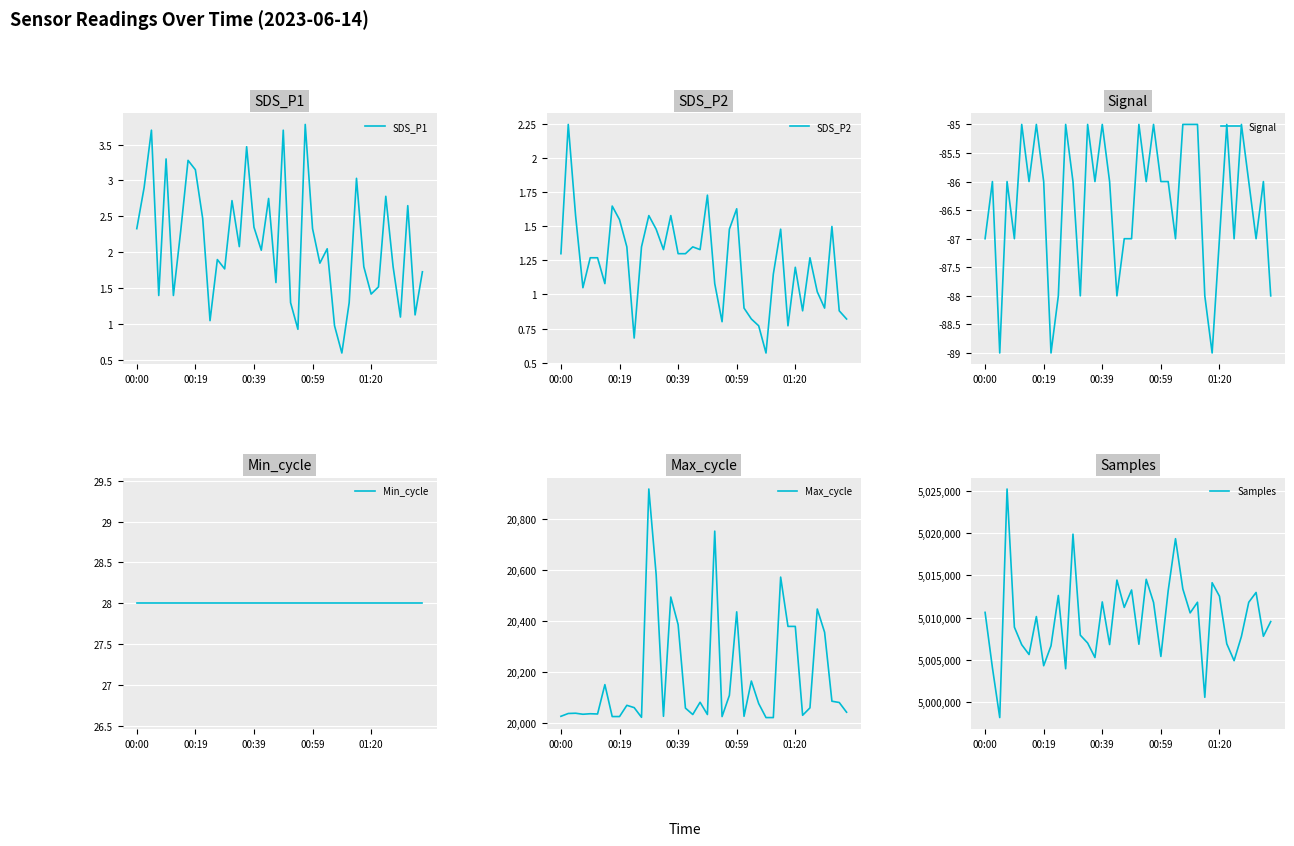

Reading left to right, extract all data points from this chart.

SDS_P1: 2.3	2.9	3.7	1.4	3.3	1.4	2.3	3.3	3.1	2.5	1.1	1.9	1.8	2.7	2.1	3.5	2.4	2.0	2.8	1.6	3.7	1.3	0.9	3.8	2.3	1.9	2.0	1.0	0.6	1.3	3.0	1.8	1.4	1.5	2.8	1.8	1.1	2.6	1.1	1.7
SDS_P2: 1.3	2.2	1.6	1.1	1.3	1.3	1.1	1.6	1.6	1.4	0.7	1.4	1.6	1.5	1.3	1.6	1.3	1.3	1.4	1.3	1.7	1.1	0.8	1.5	1.6	0.9	0.8	0.8	0.6	1.1	1.5	0.8	1.2	0.9	1.3	1.0	0.9	1.5	0.9	0.8
Signal: -87.0	-86.0	-89.0	-86.0	-87.0	-85.0	-86.0	-85.0	-86.0	-89.0	-88.0	-85.0	-86.0	-88.0	-85.0	-86.0	-85.0	-86.0	-88.0	-87.0	-87.0	-85.0	-86.0	-85.0	-86.0	-86.0	-87.0	-85.0	-85.0	-85.0	-88.0	-89.0	-87.0	-85.0	-87.0	-85.0	-86.0	-87.0	-86.0	-88.0
Min_cycle: 28.0	28.0	28.0	28.0	28.0	28.0	28.0	28.0	28.0	28.0	28.0	28.0	28.0	28.0	28.0	28.0	28.0	28.0	28.0	28.0	28.0	28.0	28.0	28.0	28.0	28.0	28.0	28.0	28.0	28.0	28.0	28.0	28.0	28.0	28.0	28.0	28.0	28.0	28.0	28.0
Max_cycle: 20026.0	20037.0	20038.0	20034.0	20036.0	20035.0	20150.0	20025.0	20025.0	20069.0	20060.0	20022.0	20916.0	20581.0	20026.0	20493.0	20385.0	20058.0	20033.0	20081.0	20033.0	20751.0	20025.0	20108.0	20435.0	20026.0	20164.0	20076.0	20021.0	20021.0	20571.0	20378.0	20378.0	20030.0	20059.0	20446.0	20355.0	20085.0	20080.0	20042.0
Samples: 5010621.0	5004078.0	4998181.0	5025212.0	5008872.0	5006800.0	5005638.0	5010127.0	5004312.0	5006667.0	5012620.0	5003955.0	5019875.0	5007928.0	5007002.0	5005281.0	5011858.0	5006815.0	5014440.0	5011211.0	5013270.0	5006852.0	5014533.0	5011799.0	5005411.0	5013180.0	5019336.0	5013395.0	5010561.0	5011818.0	5000578.0	5014128.0	5012534.0	5006903.0	5004909.0	5007780.0	5011816.0	5012978.0	5007795.0	5009533.0